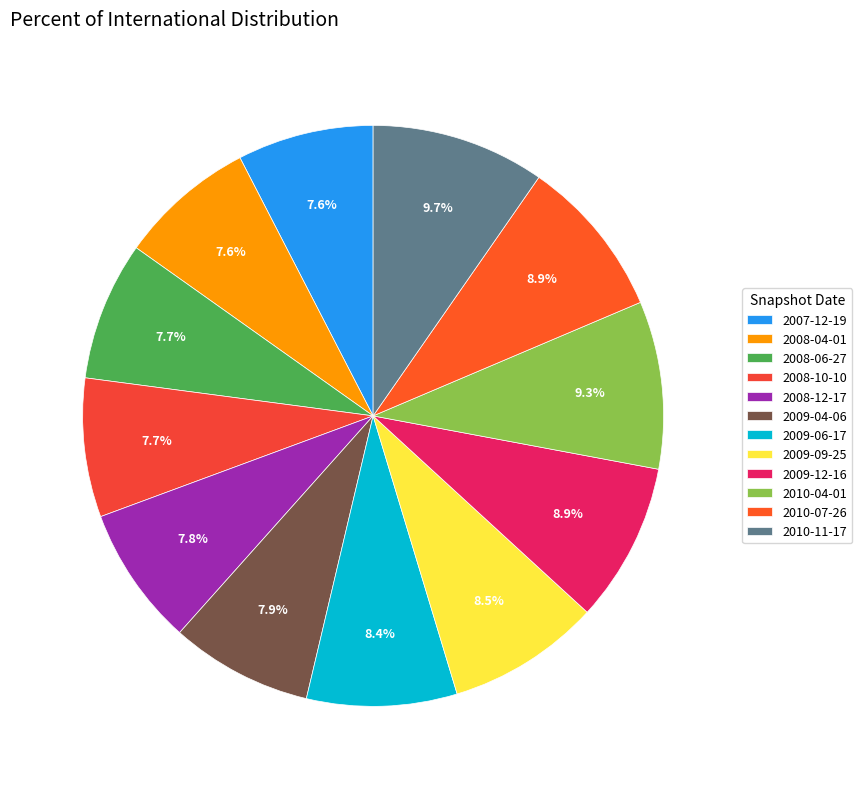

True or false: 2007-12-19 accounts for 8% of the total.

True